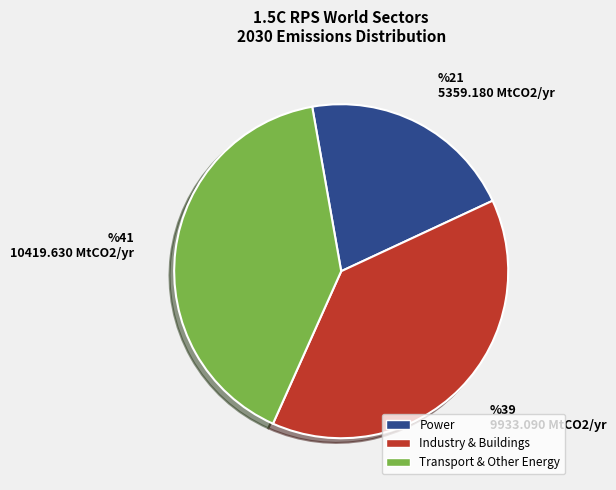

Is there any slice that represents more than half of the pie?

No